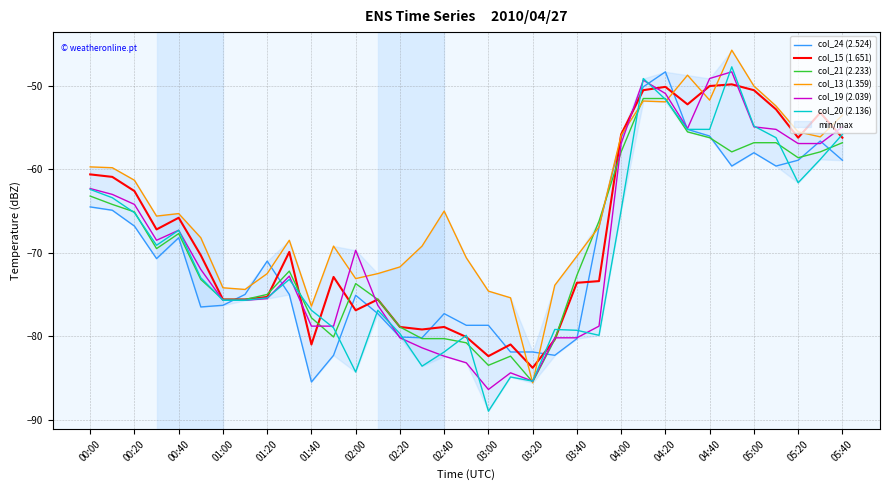

What is the difference between the highest and lowest values at 19?

9.5